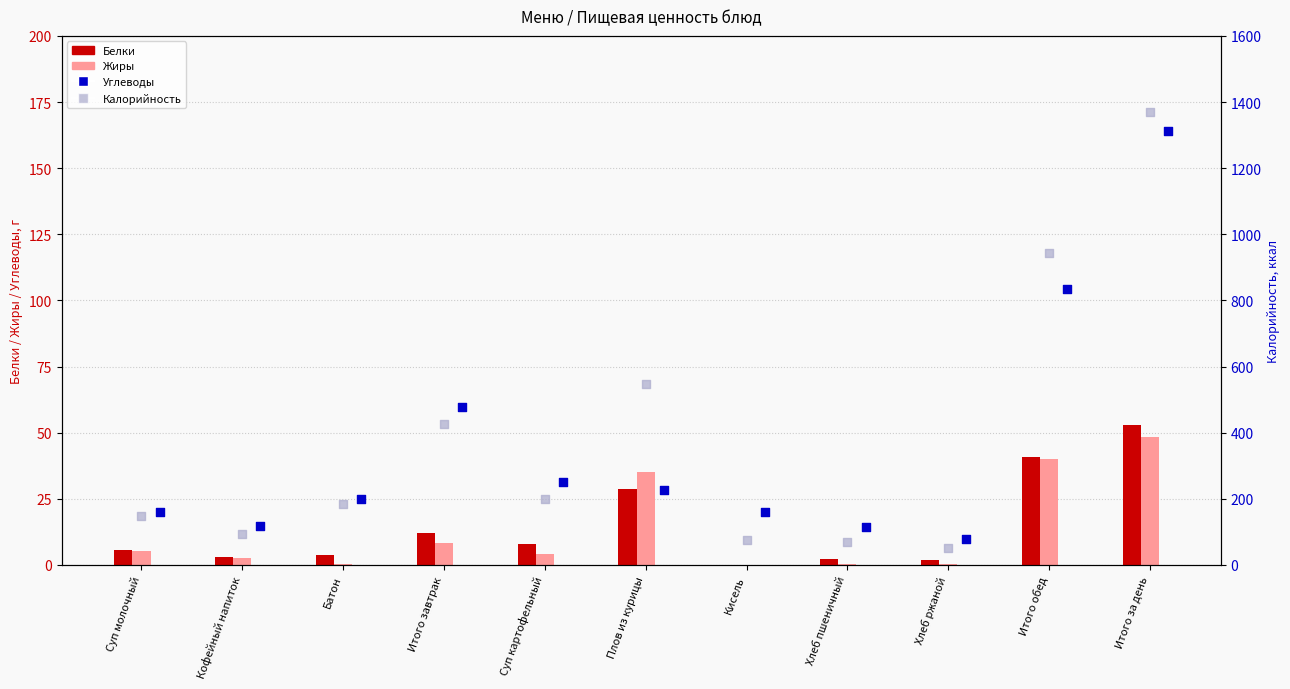

At which category is the sum across all series the highest?

Итого за день